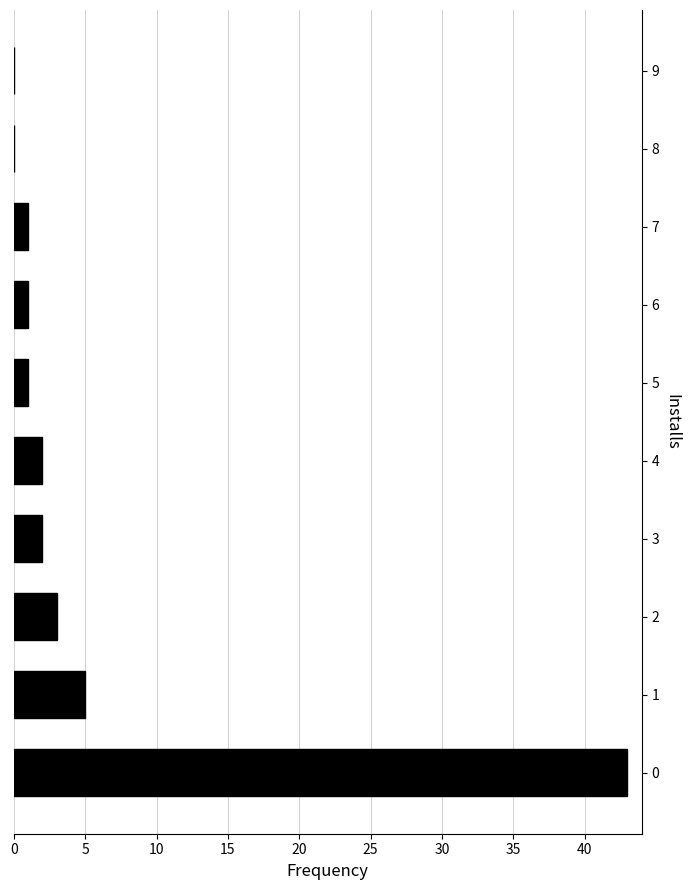

Count the number of data series in this chart.

1